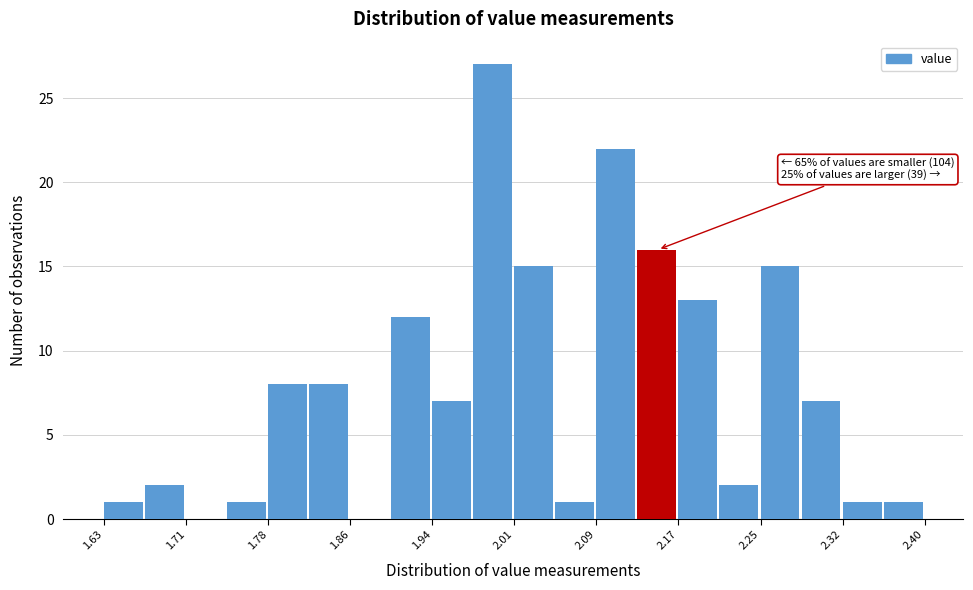

Around what value on the x-axis is the tallest bar? Give the approximate position of its centre, as read against the axis.

1.99